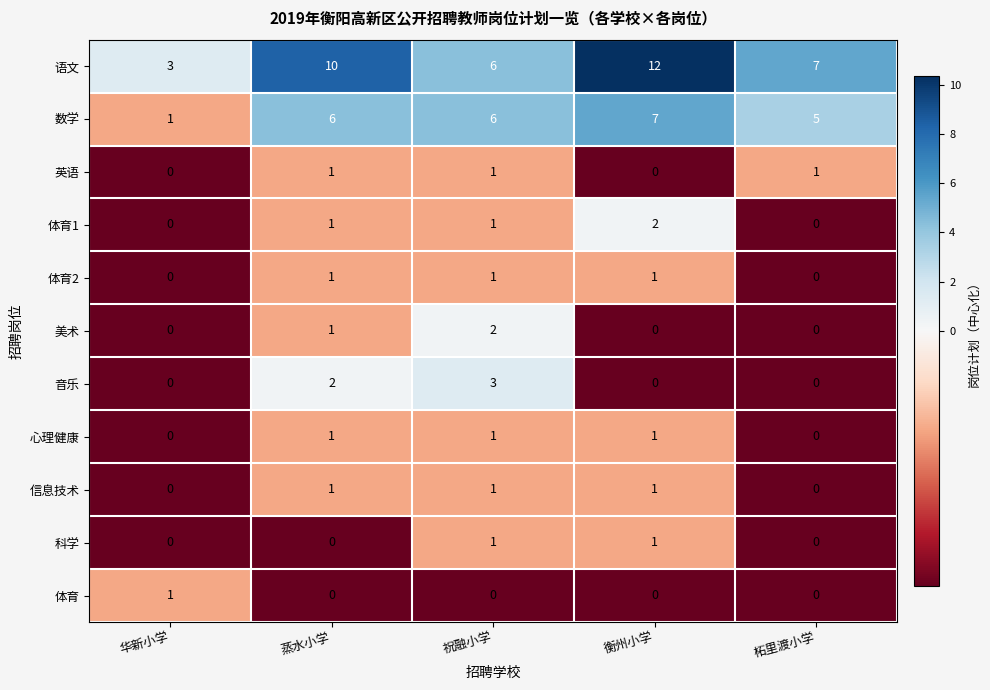

What is the highest value of the 语文 series?

12